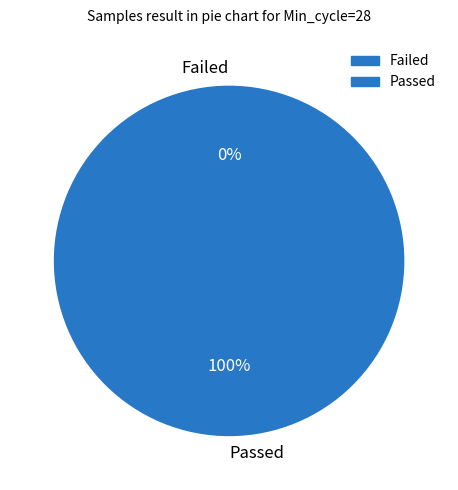

True or false: 35 accounts for 2% of the total.

True